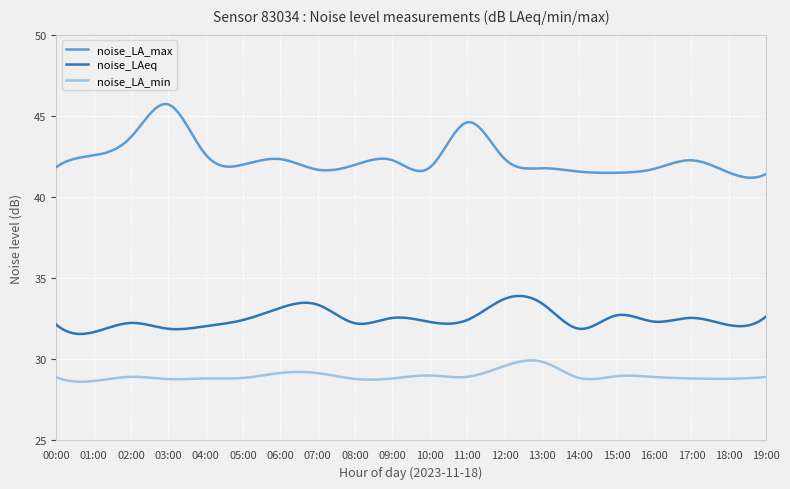

Which series has the widest spread of values?

noise_LA_max